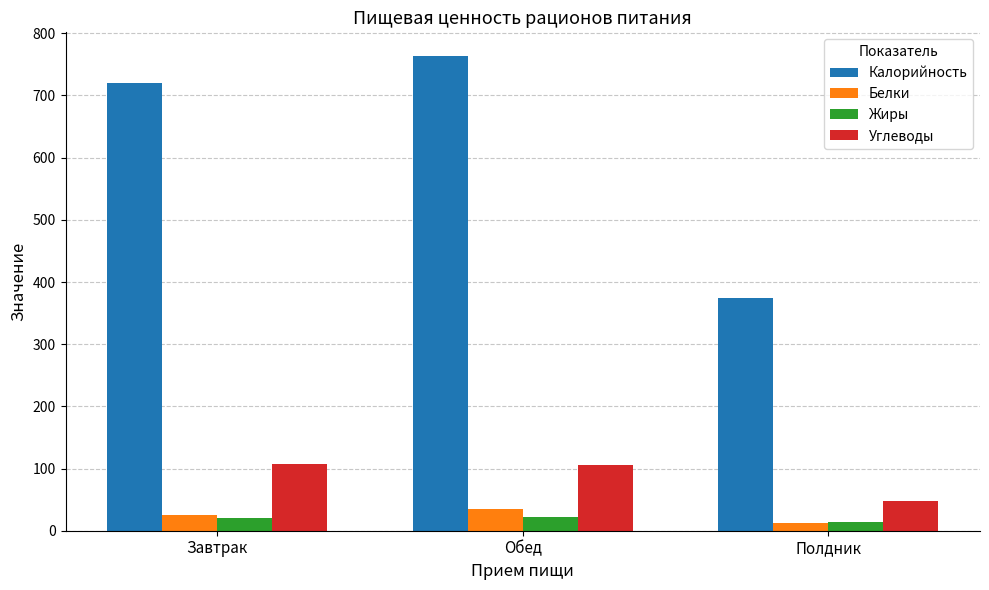

At Обед, list the series in order from smallest to largest.

Жиры, Белки, Углеводы, Калорийность